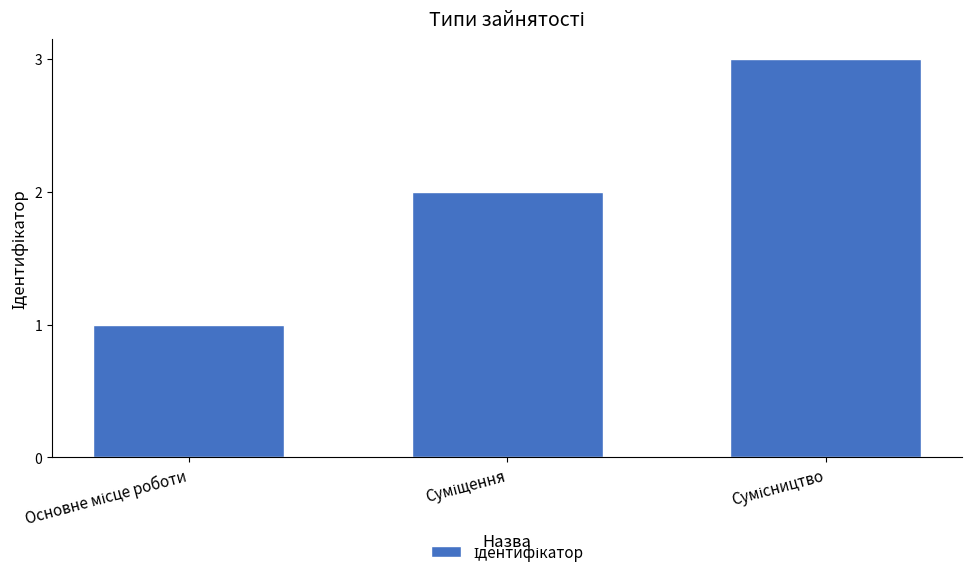

What is the maximum value shown in the chart?

3